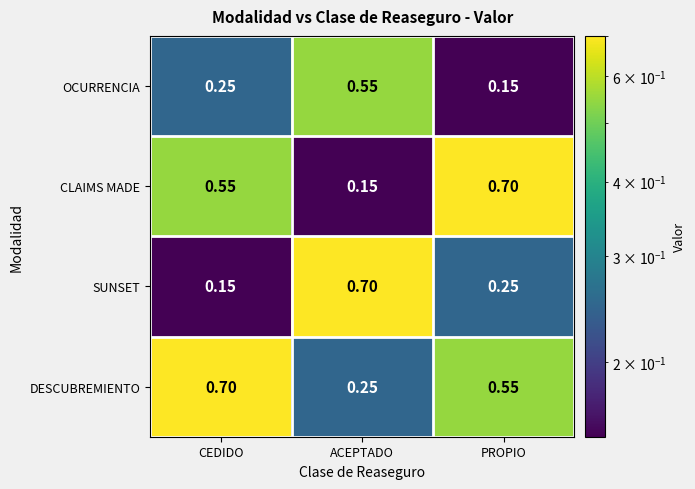

Rank the series at CEDIDO from highest to lowest value.

DESCUBREMIENTO, CLAIMS MADE, OCURRENCIA, SUNSET